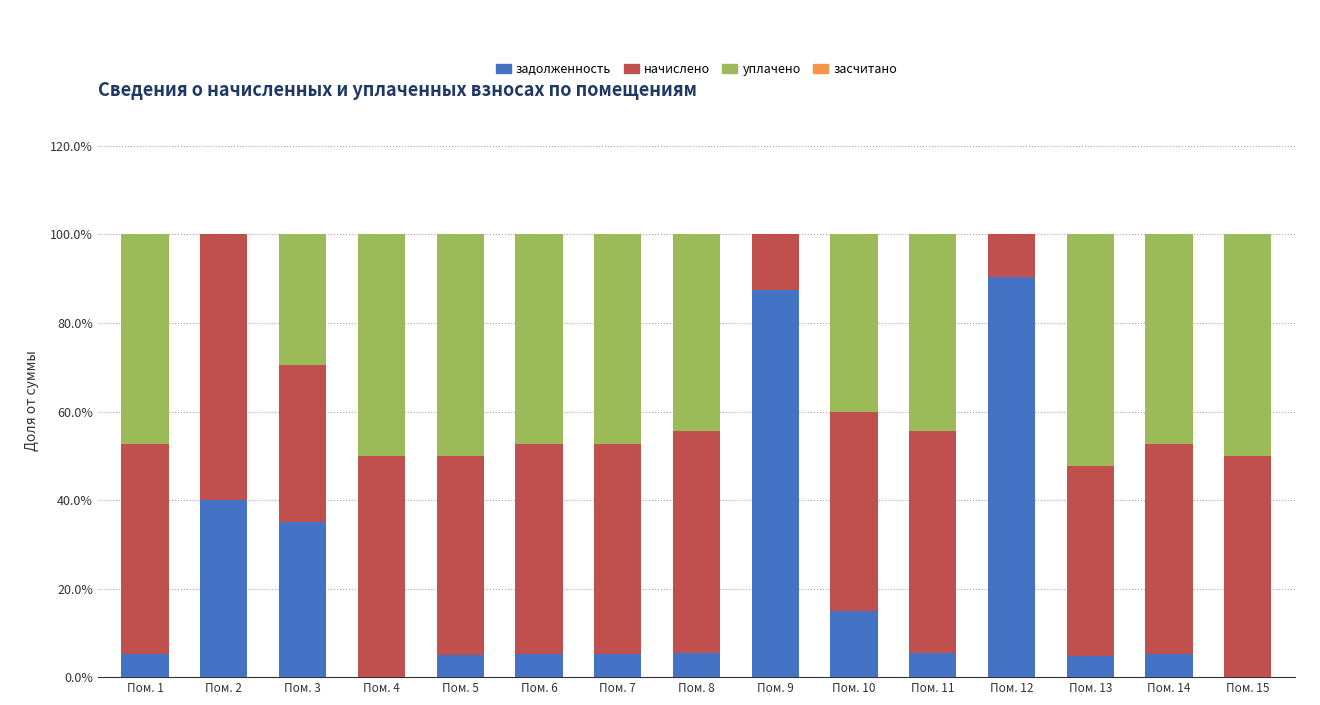

Does the chart contain stacked bars?

Yes